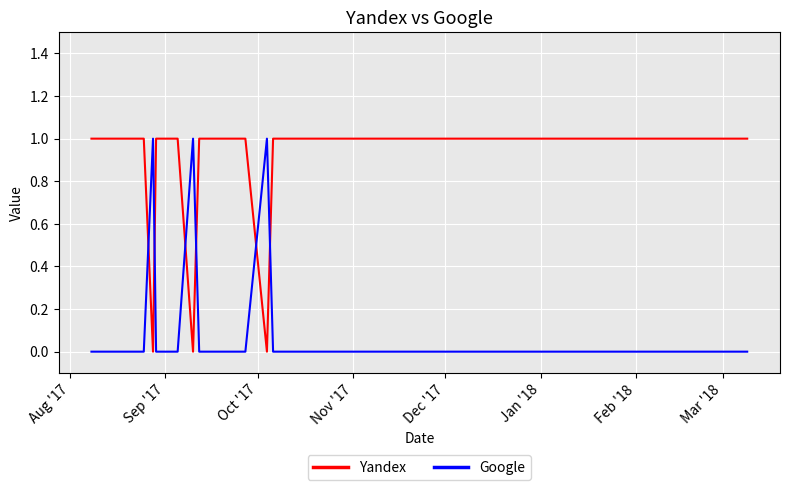

Which series has the largest total across all categories?

Yandex